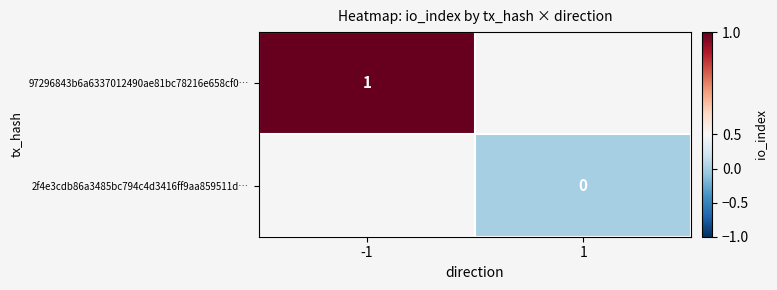

How many data points does each series have?

2